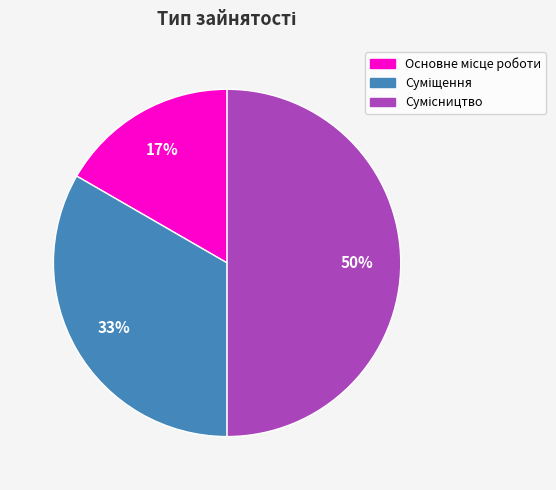

To the nearest percent, what is the difference between the largest and smallest slice percentages?

33%